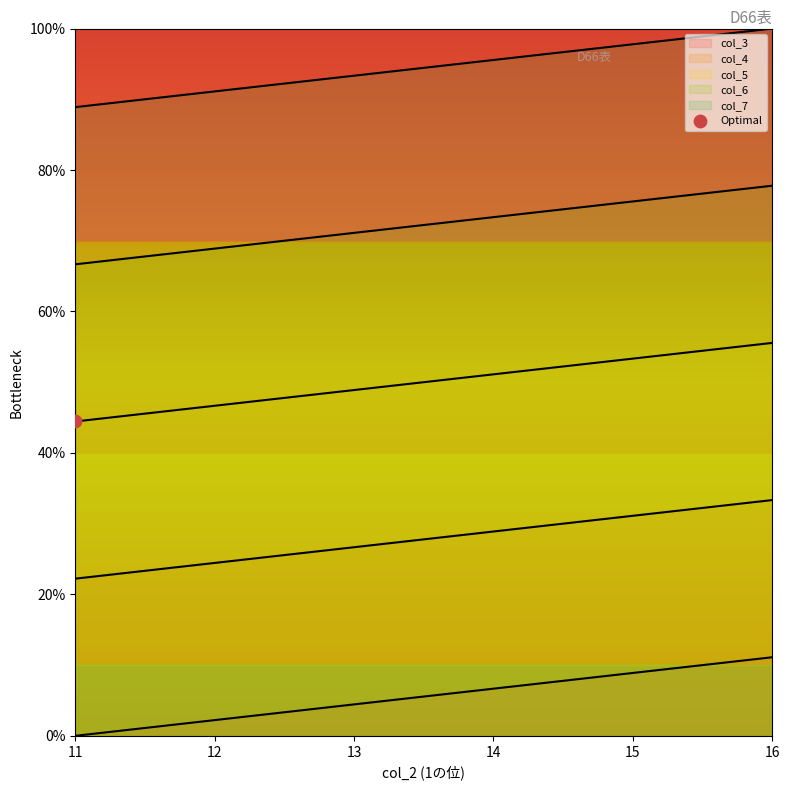

What is the total value across all series at 11?

222.2